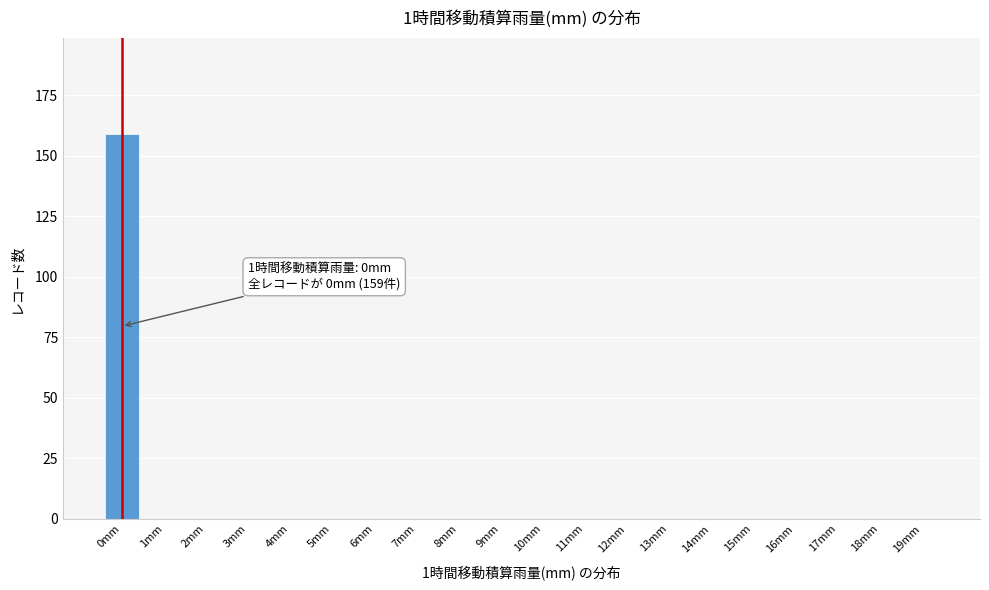

Reading left to right, transcribe all the data shown in this chart.

0mm=159	1mm=0	2mm=0	3mm=0	4mm=0	5mm=0	6mm=0	7mm=0	8mm=0	9mm=0	10mm=0	11mm=0	12mm=0	13mm=0	14mm=0	15mm=0	16mm=0	17mm=0	18mm=0	19mm=0